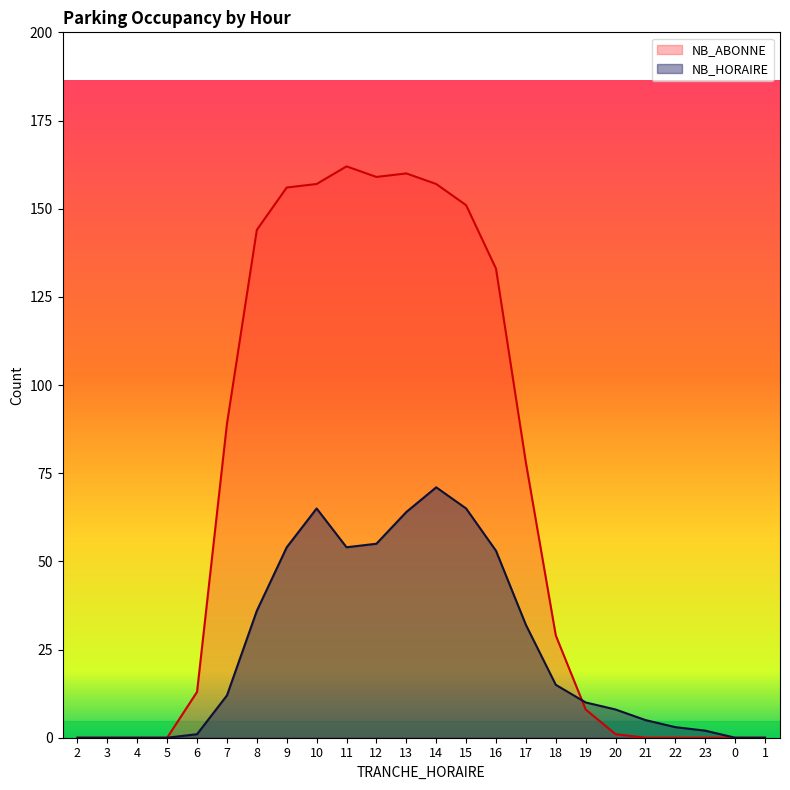

How many lines are shown in the chart?

2